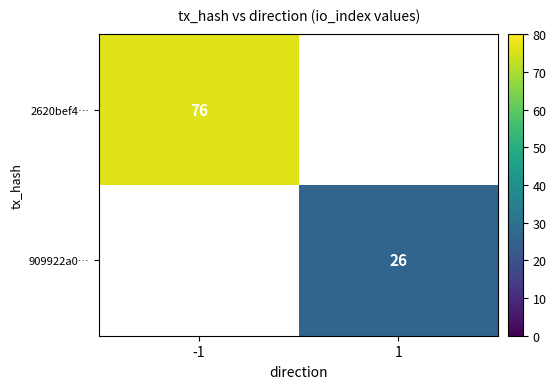

Is it true that 909922a0… equals 26 at 1?

True